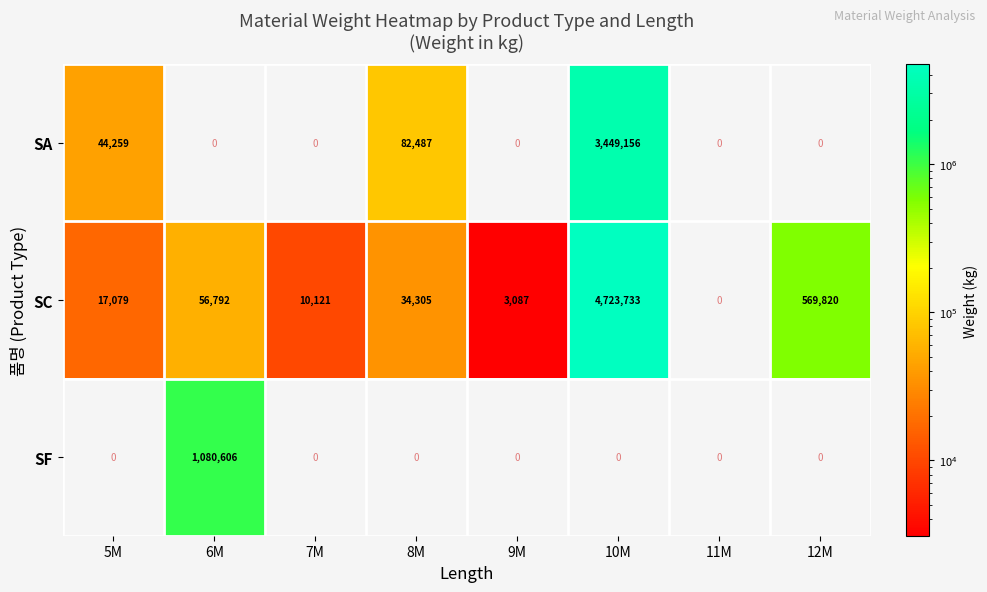

Which series has the largest range (max minus min)?

SC